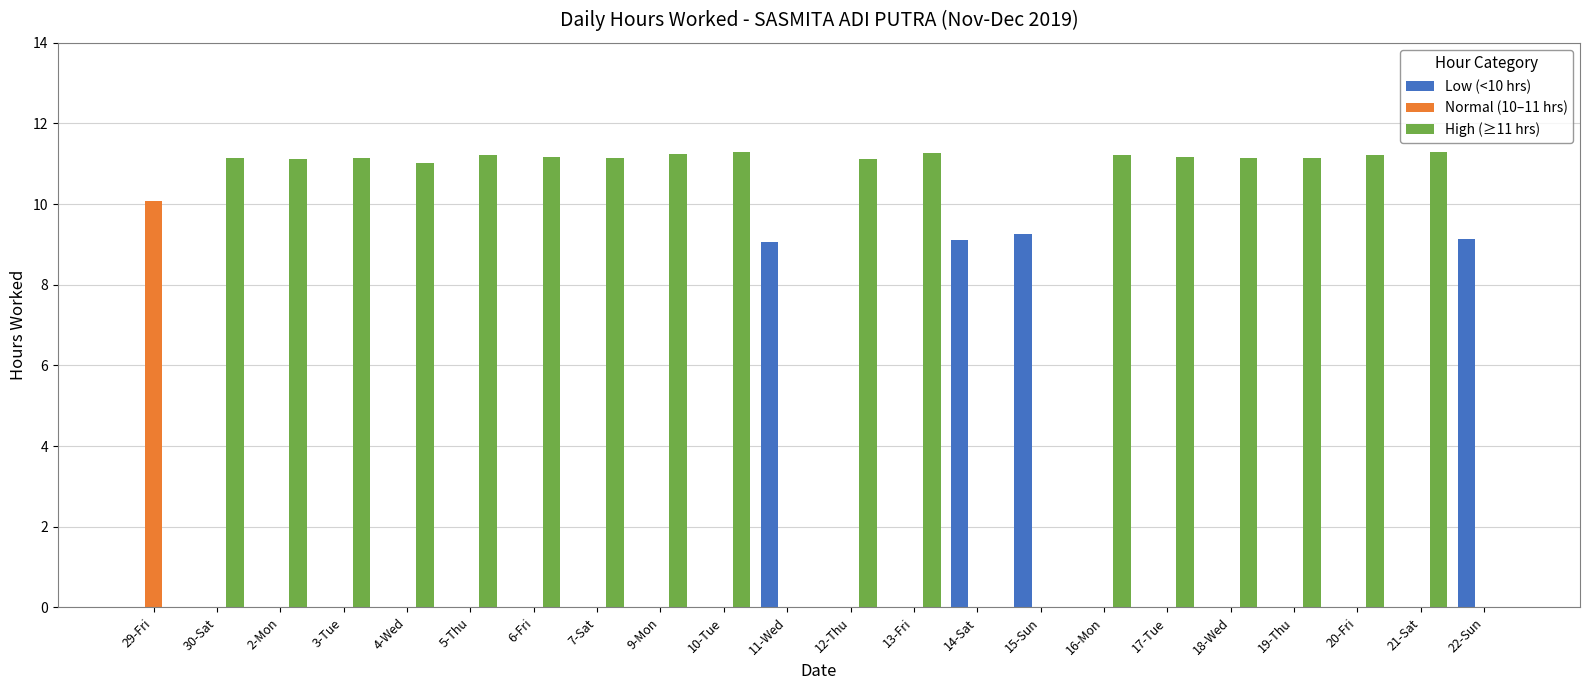

Which series has the largest range (max minus min)?

High (≥11 hrs)